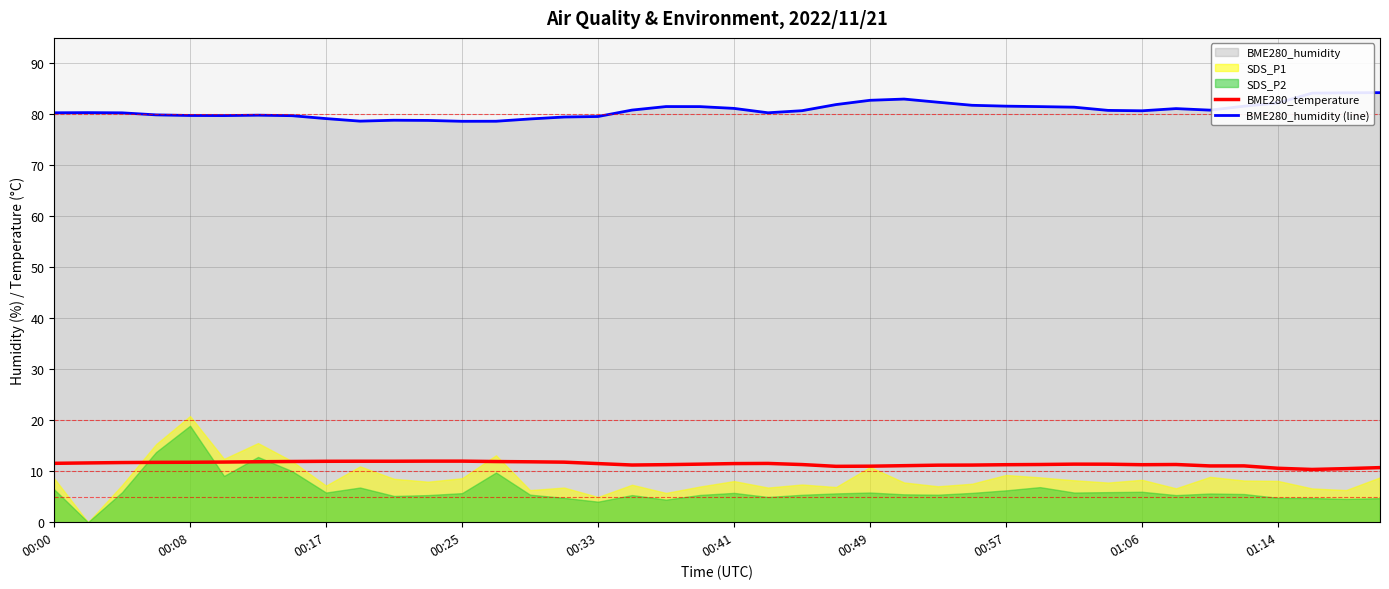

What is the maximum value for BME280_humidity (line)?

84.3